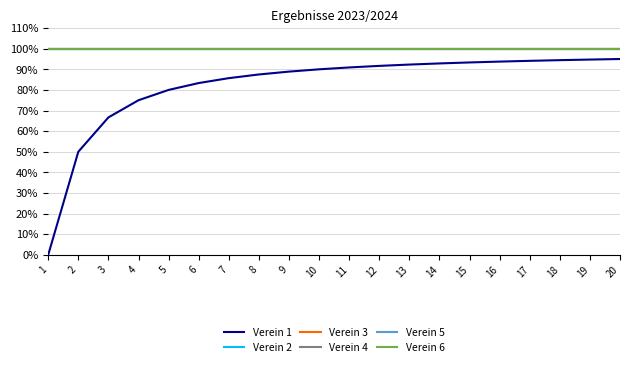

How many lines are shown in the chart?

6